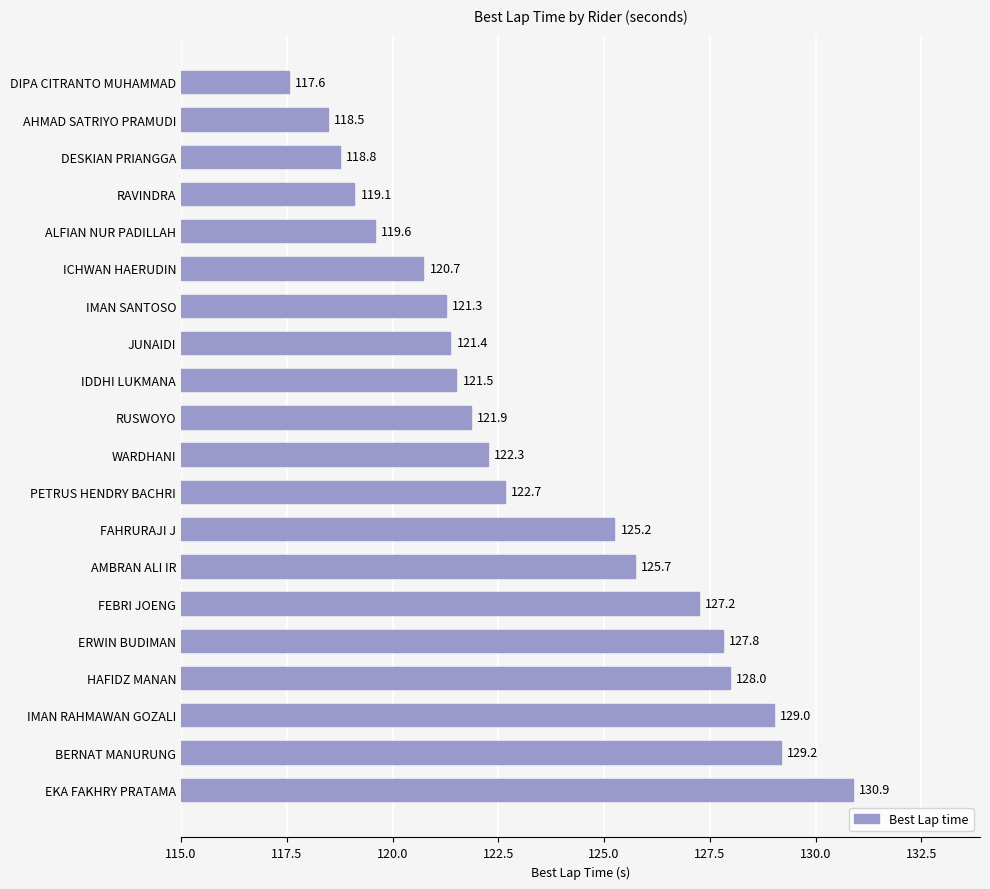

The value at IDDHI LUKMANA is 164.1. True or false?

False